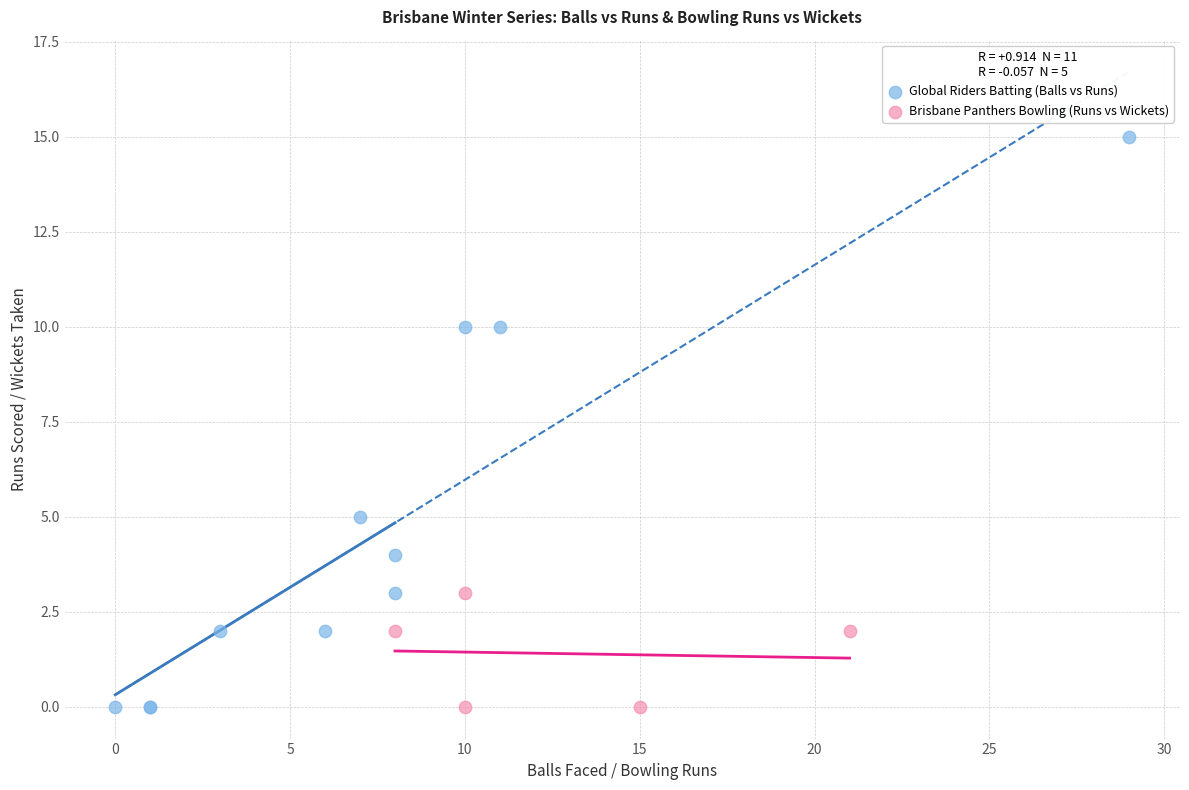

Which series has the largest Y range (max minus min)?

Global Riders Batting (Balls vs Runs)